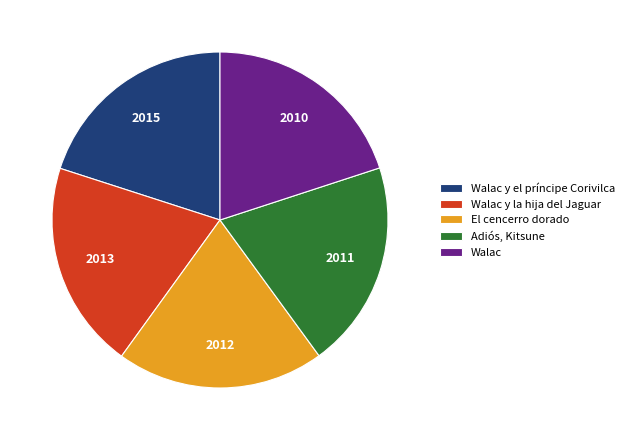

Is Walac y la hija del Jaguar the majority of the pie?

No